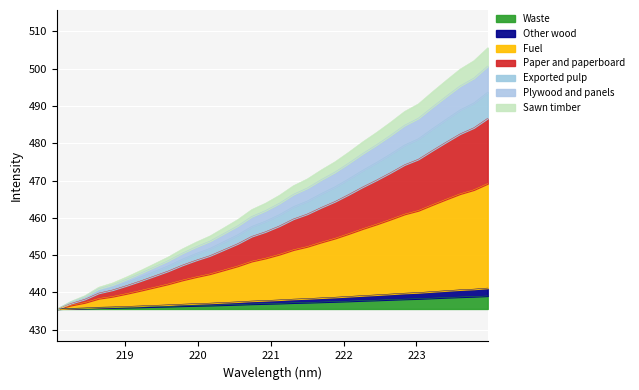

What position from the right is 223.7895?

2